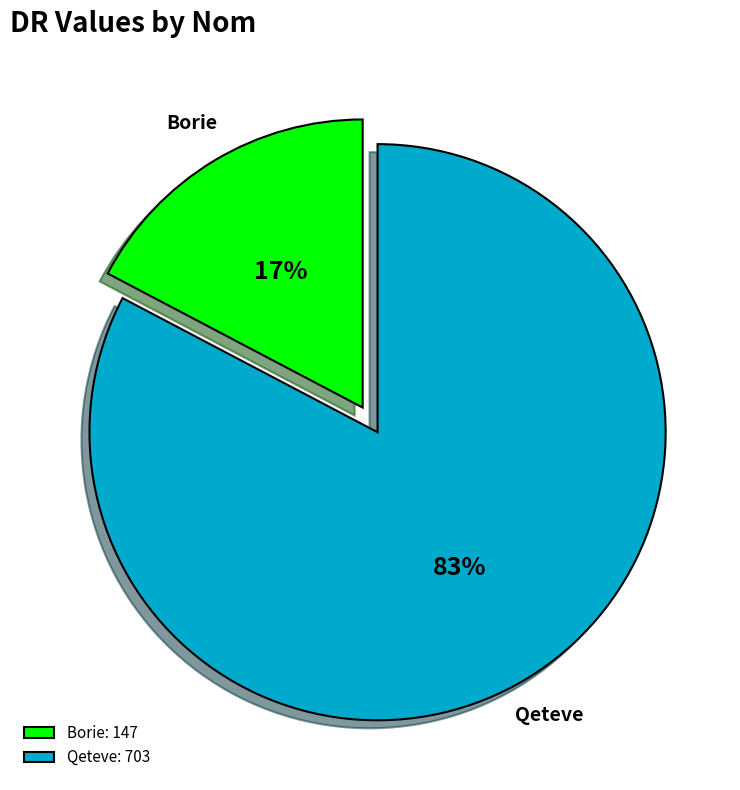

Which slice is the smallest?

Borie